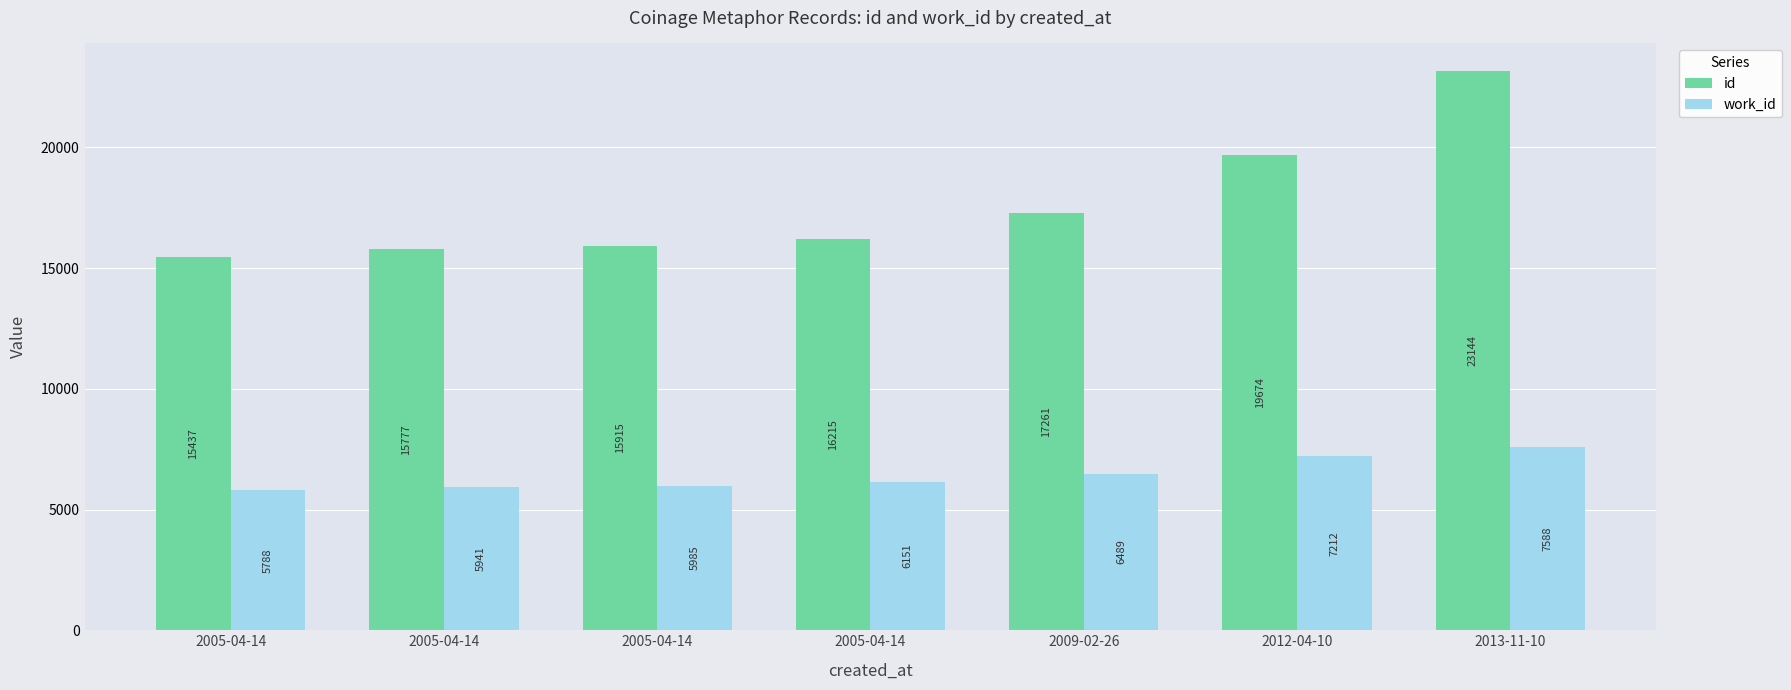

Does the chart contain any negative values?

No